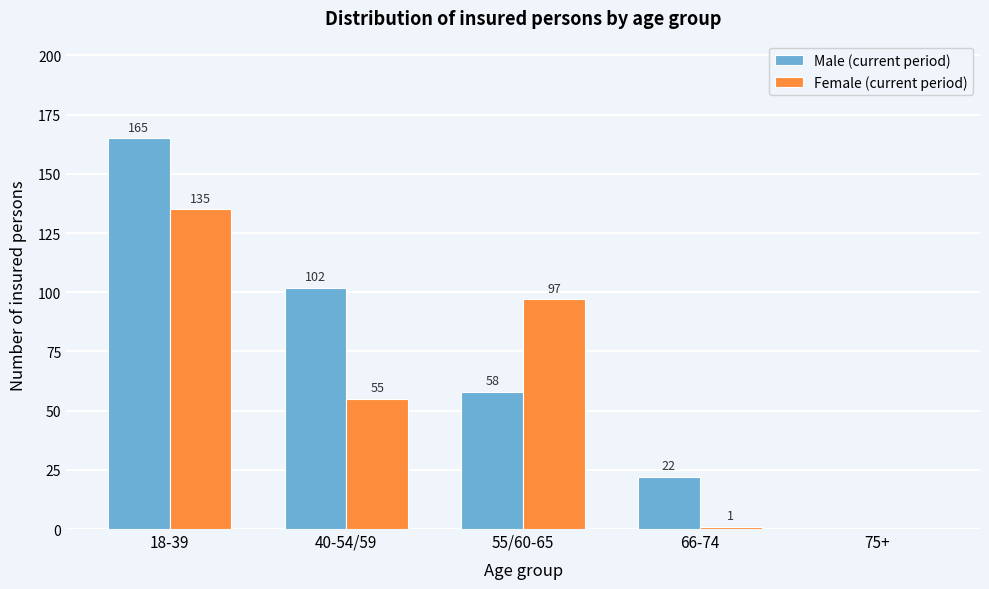

Reading left to right, list all the values displayed in this chart.

Male (current period): 18-39=165	40-54/59=102	55/60-65=58	66-74=22	75+=0
Female (current period): 18-39=135	40-54/59=55	55/60-65=97	66-74=1	75+=0